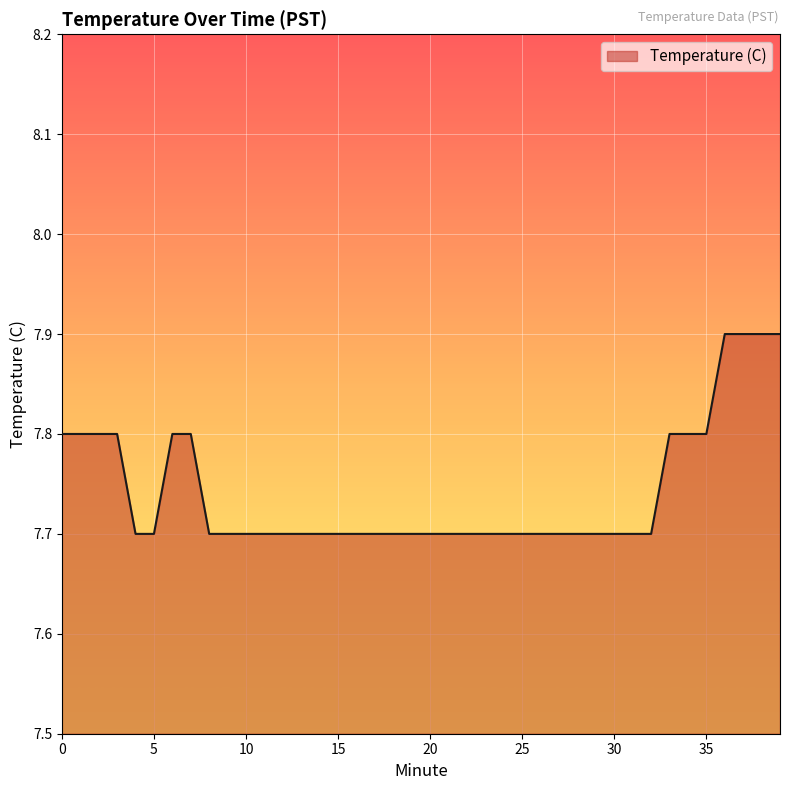

What is the maximum value shown in the chart?

7.9